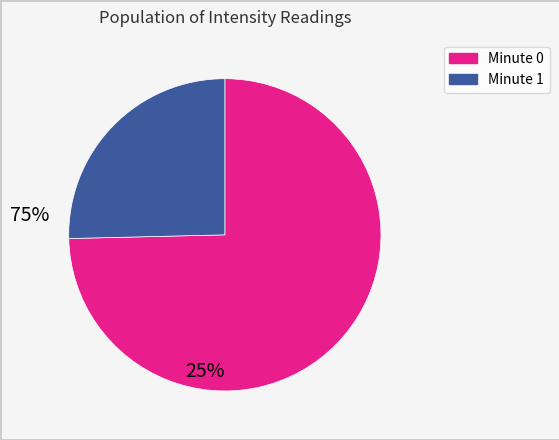

How many slices are in this pie chart?

2